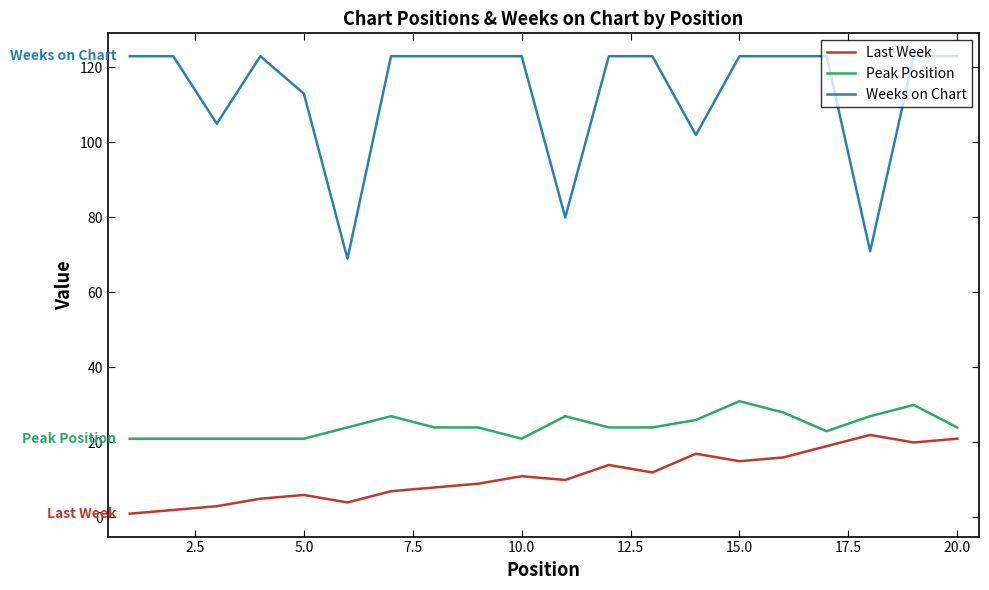

List the series in order of their peak value, lowest first.

Last Week, Peak Position, Weeks on Chart